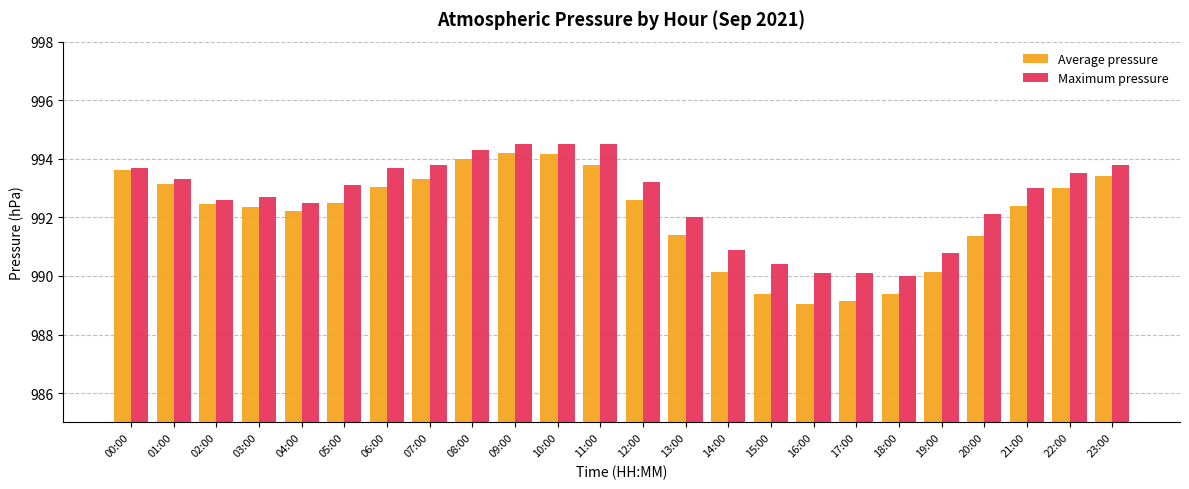

What is the maximum value shown in the chart?

994.5